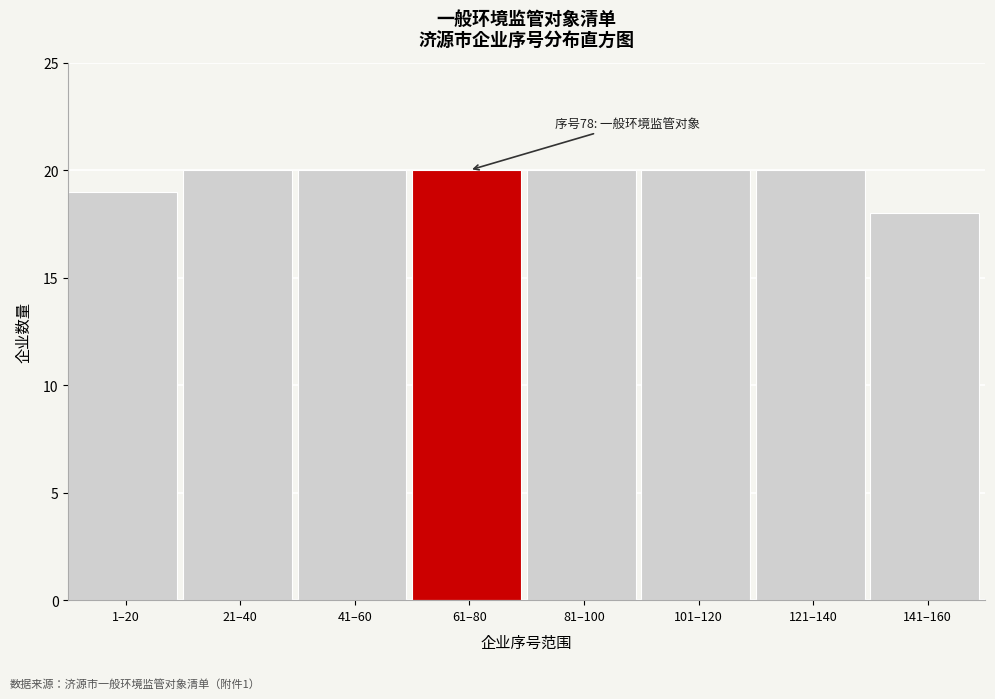

Reading right to left, what are all the values shown in this chart?

18	20	20	20	20	20	20	19